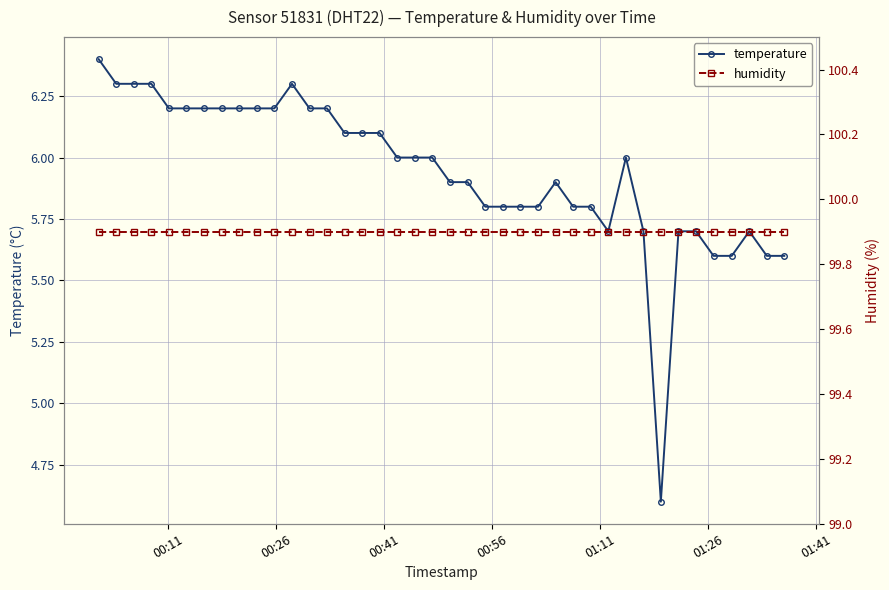

List the series in order of their peak value, lowest first.

temperature, humidity